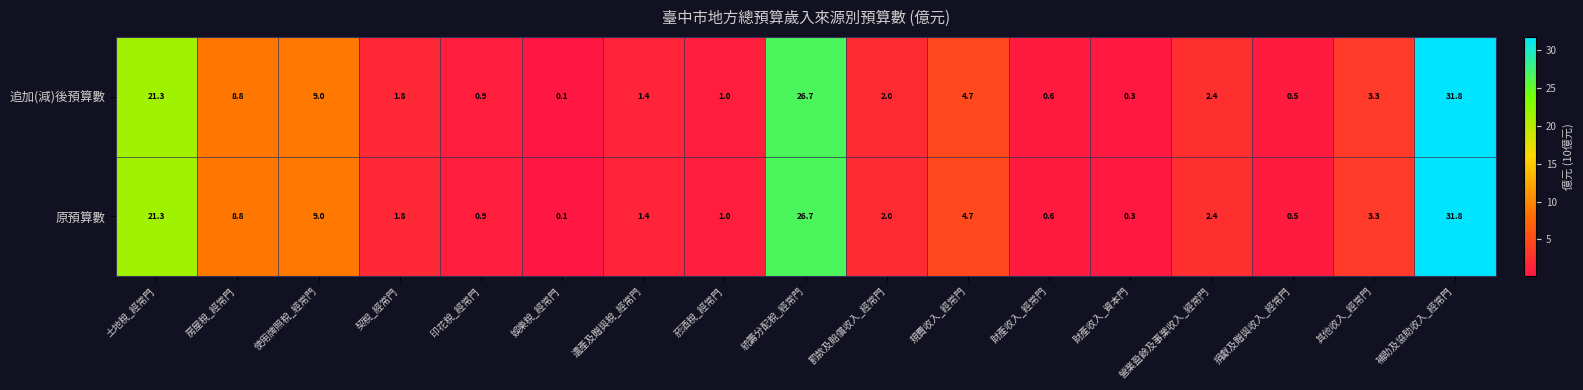

Where is 原預算數 nearest to the value 15?

使用牌照稅_經常門